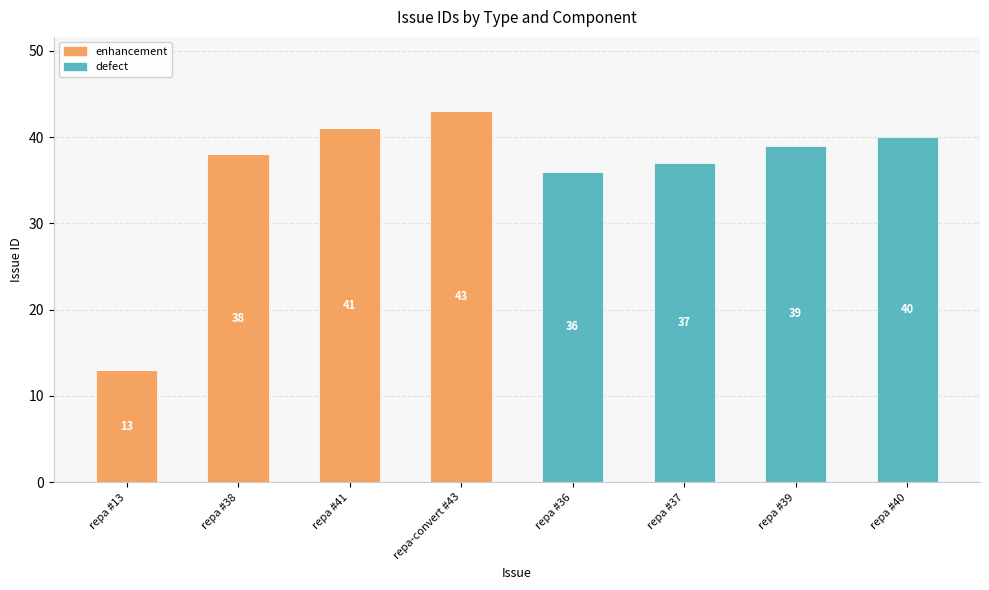

The value of enhancement at repa #39 is 0. True or false?

True